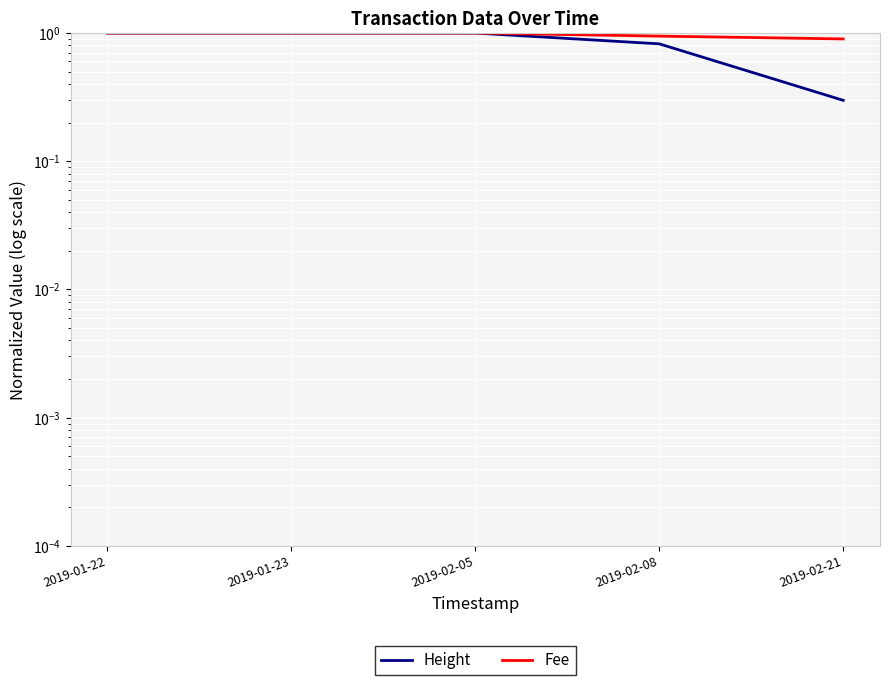

At which category is the sum across all series the highest?

2019-01-22